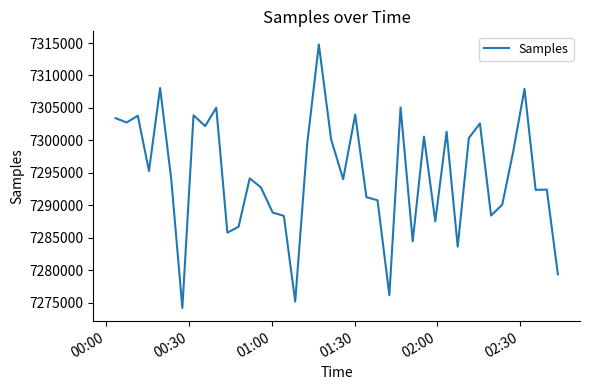

What is the minimum value shown in the chart?

7274175